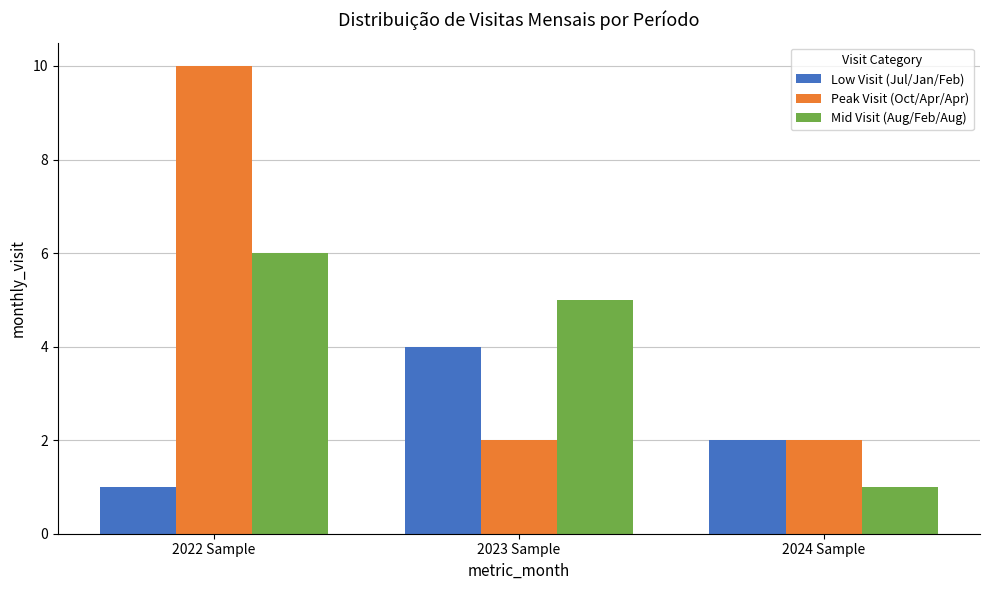

What is the difference between the maximum and minimum values in the Peak Visit (Oct/Apr/Apr) series?

8